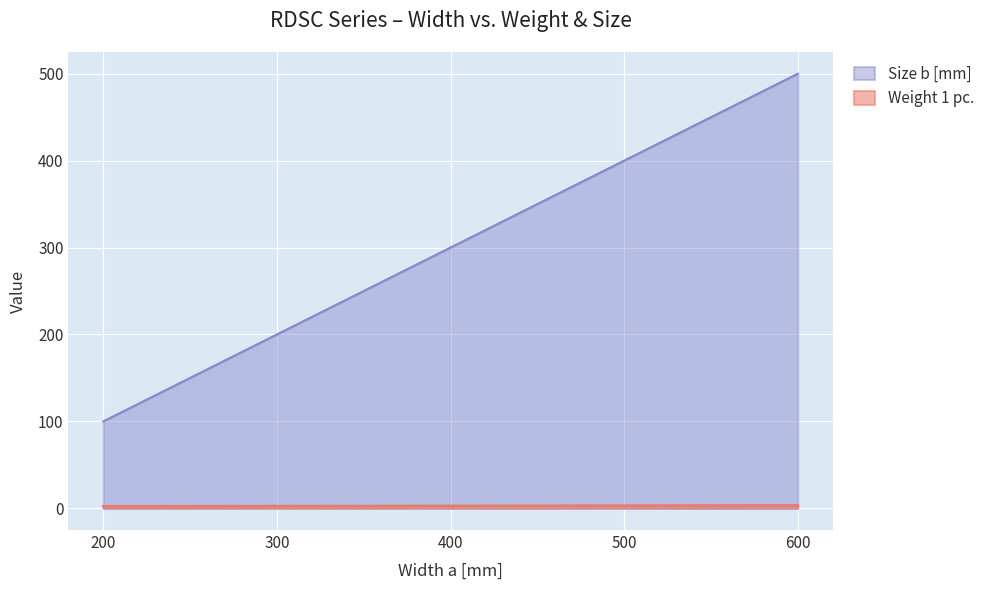

The Size b [mm] series shows 129.2 at 300. True or false?

False